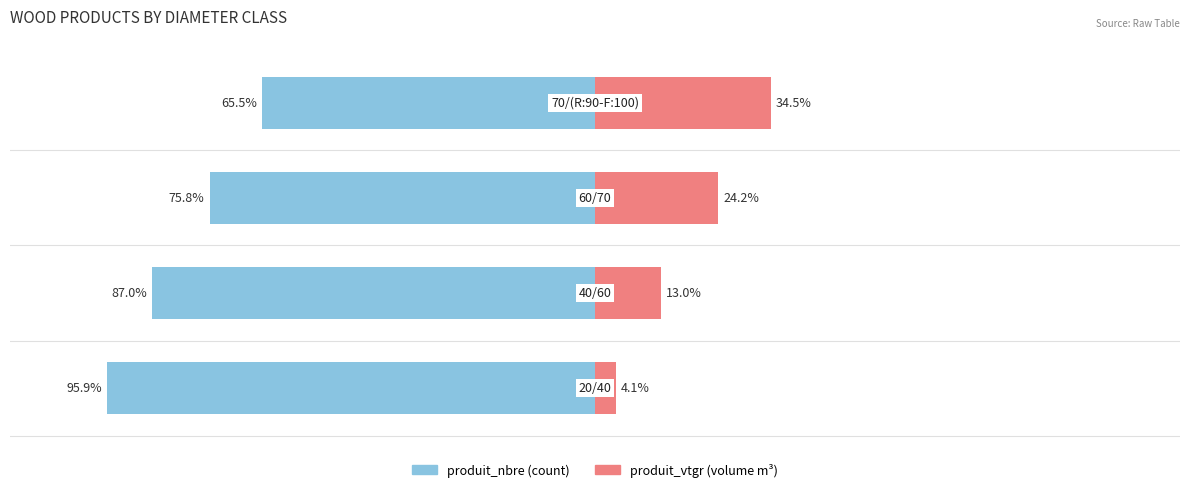

Reading right to left, what are all the values shown in this chart?

produit_nbre: 3=-65.5	2=-75.8	1=-87.0	0=-95.9
produit_vtgr: 3=34.5	2=24.2	1=13.0	0=4.1